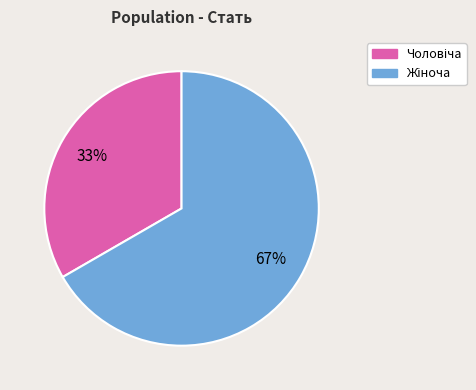

Does any single category account for the majority?

Yes